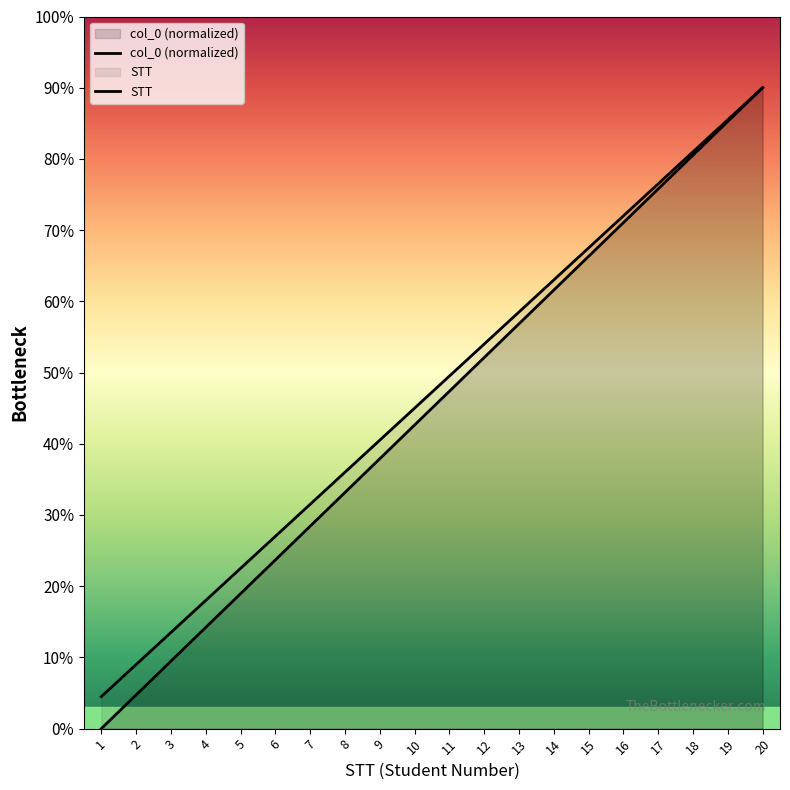

Rank the series at 17 from highest to lowest value.

col_0, STT